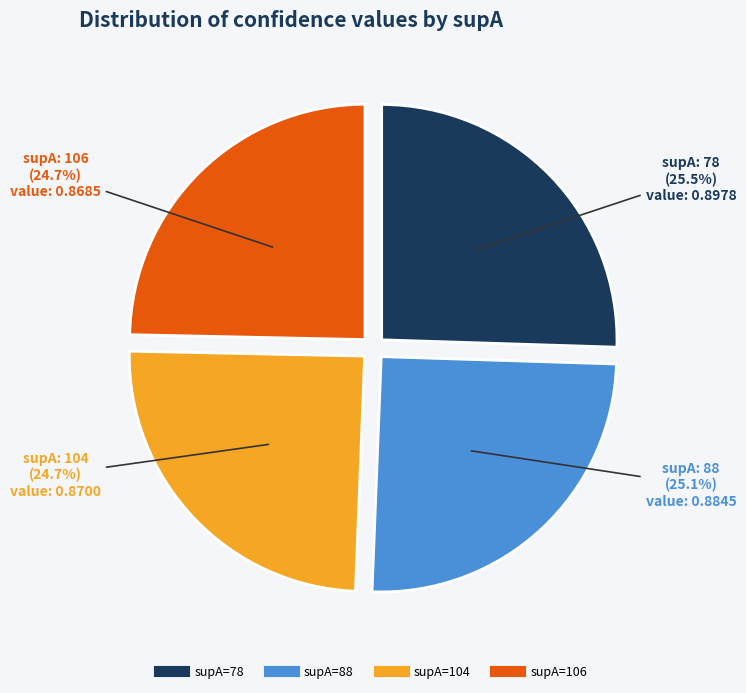

Does any single category account for the majority?

No